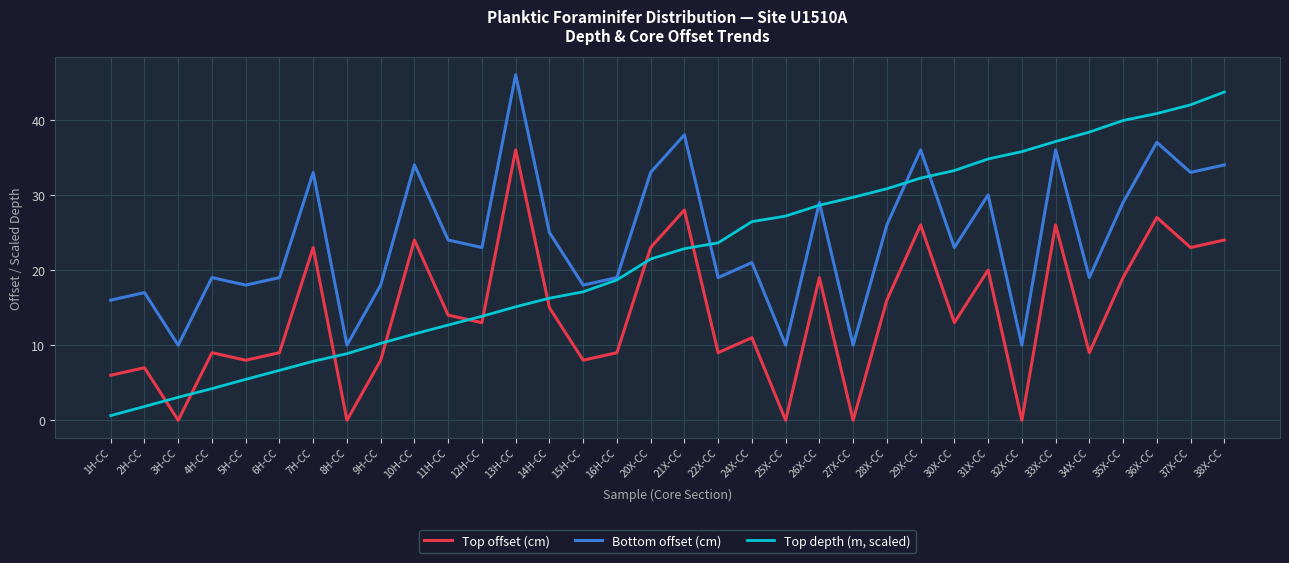

What is the sum of all Top depth (m, scaled) values?

742.7